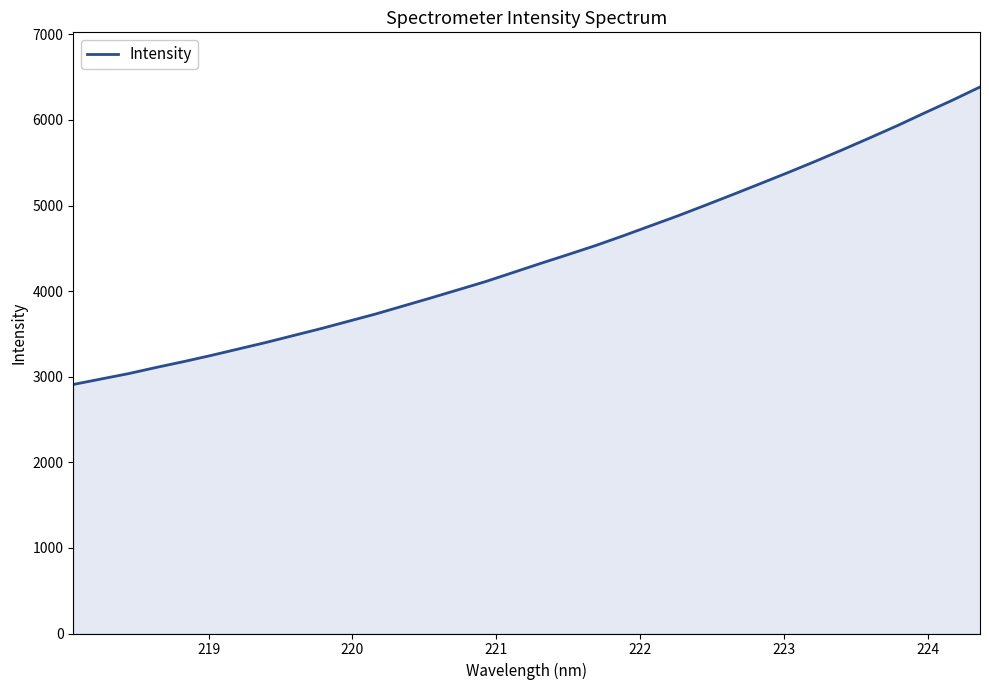

What is the maximum value shown in the chart?

6384.6